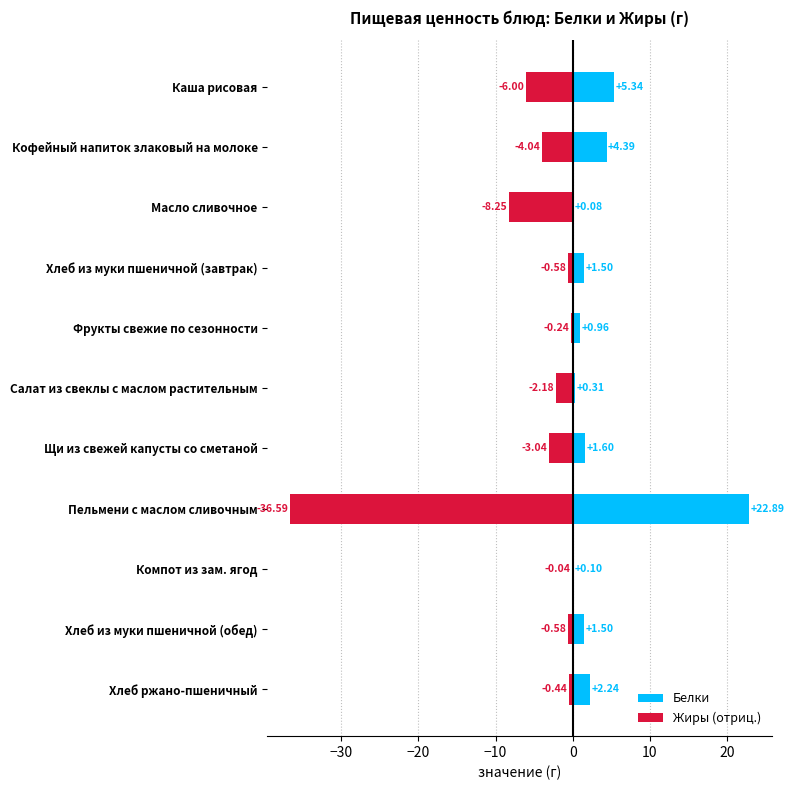

Reading left to right, extract all data points from this chart.

Белки: 5.3	4.4	0.1	1.5	1.0	0.3	1.6	22.9	0.1	1.5	2.2
Жиры (отриц.): -6.0	-4.0	-8.2	-0.6	-0.2	-2.2	-3.0	-36.6	-0.0	-0.6	-0.4